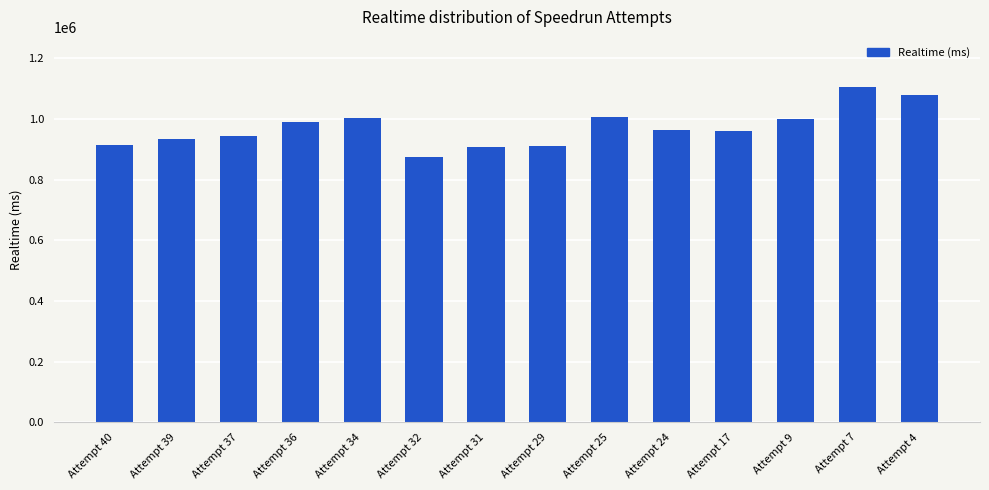

What is the difference between the second highest and second lowest values?

171997